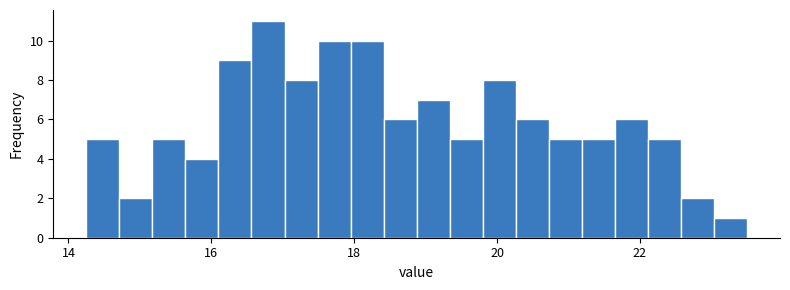

Around what value on the x-axis is the tallest bar? Give the approximate position of its centre, as read against the axis.

16.8